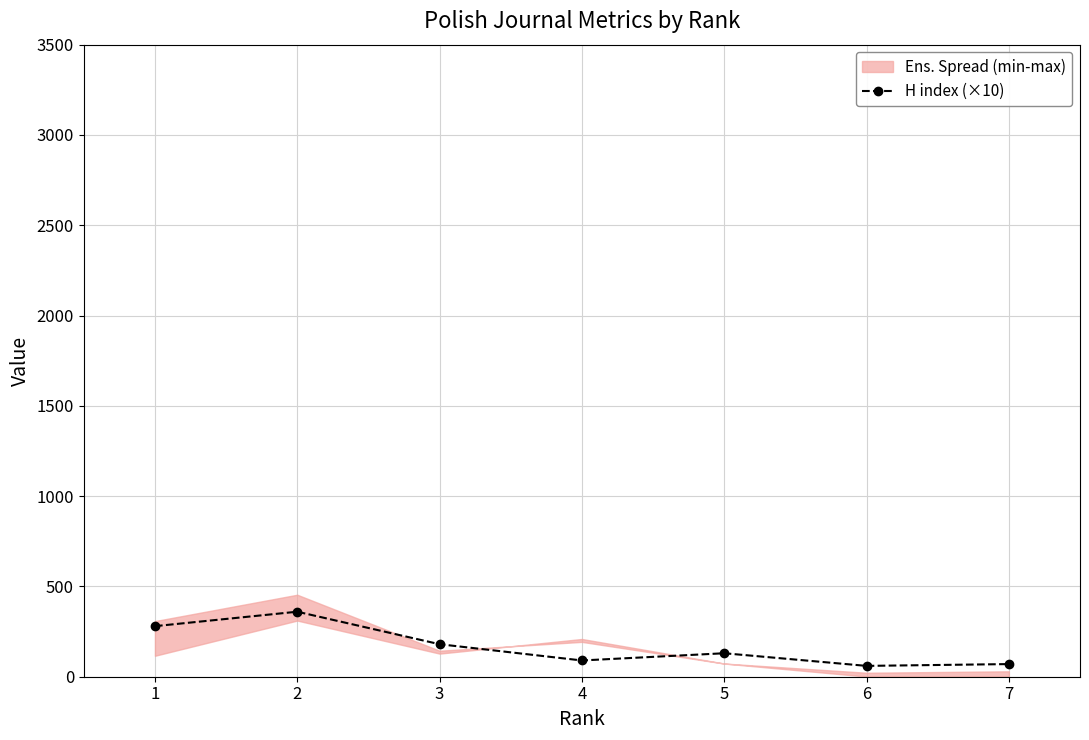

True or false: there are more than 2 points higher than both neighbors.

False